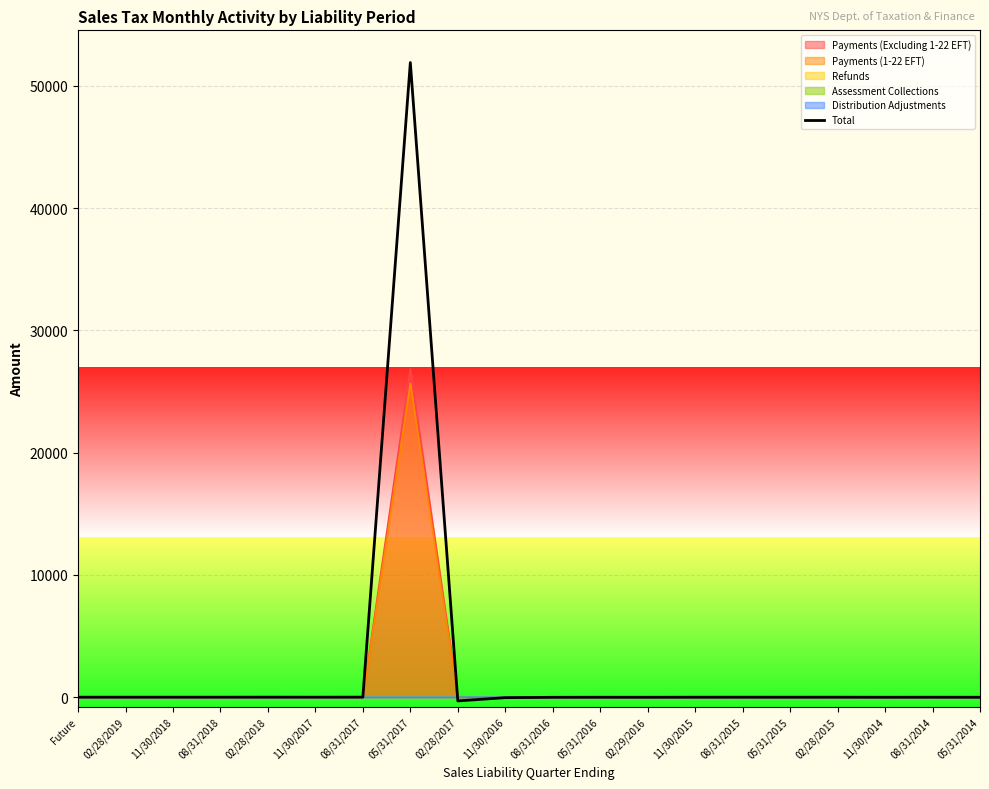

At which label does the data first exceed 0?

02/28/2018